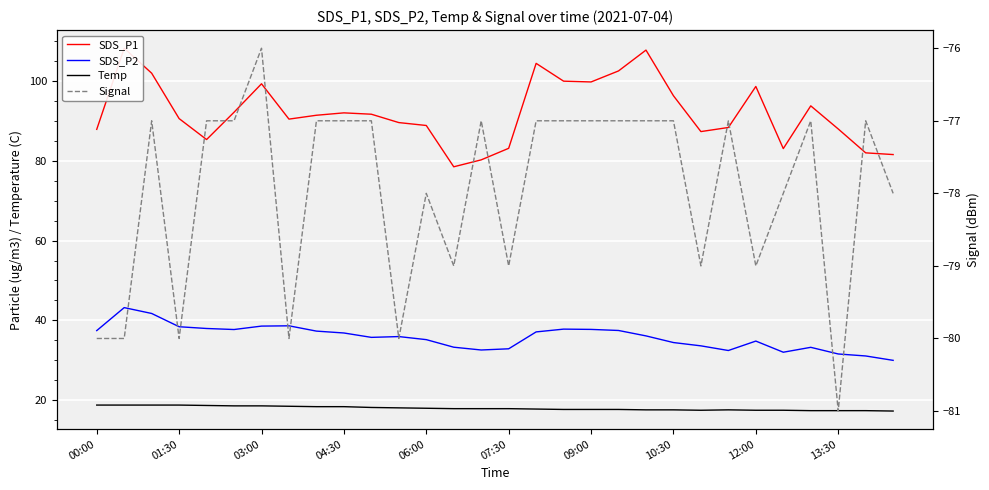

How many interior local peaks does the SDS_P1 series have?

7